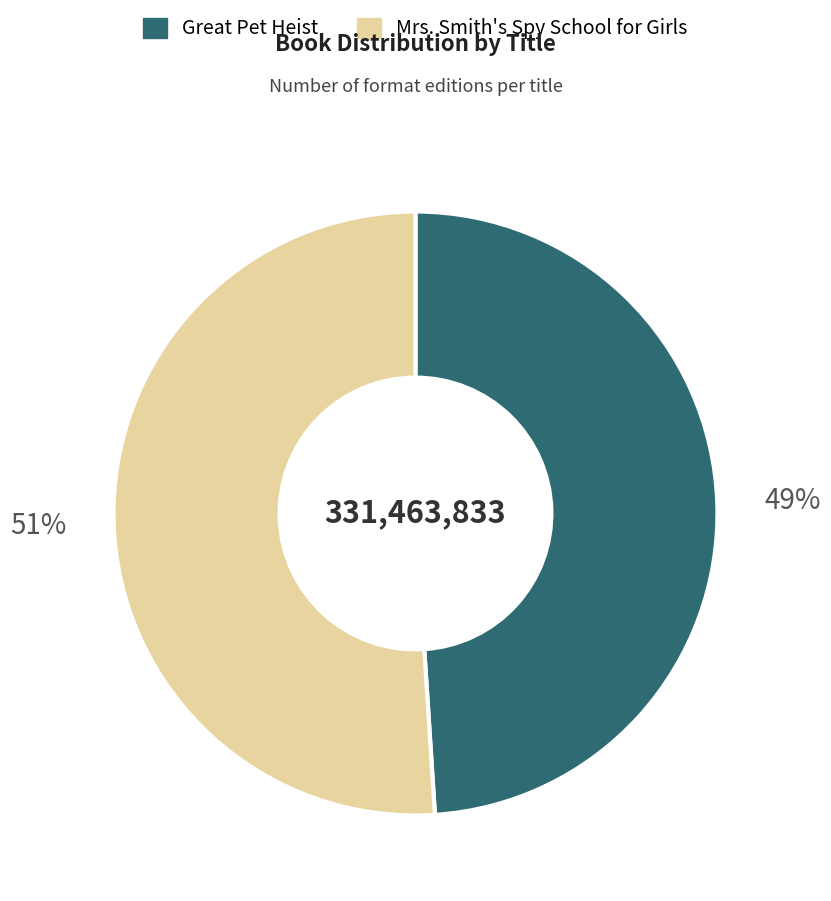

True or false: Great Pet Heist accounts for 49% of the total.

True